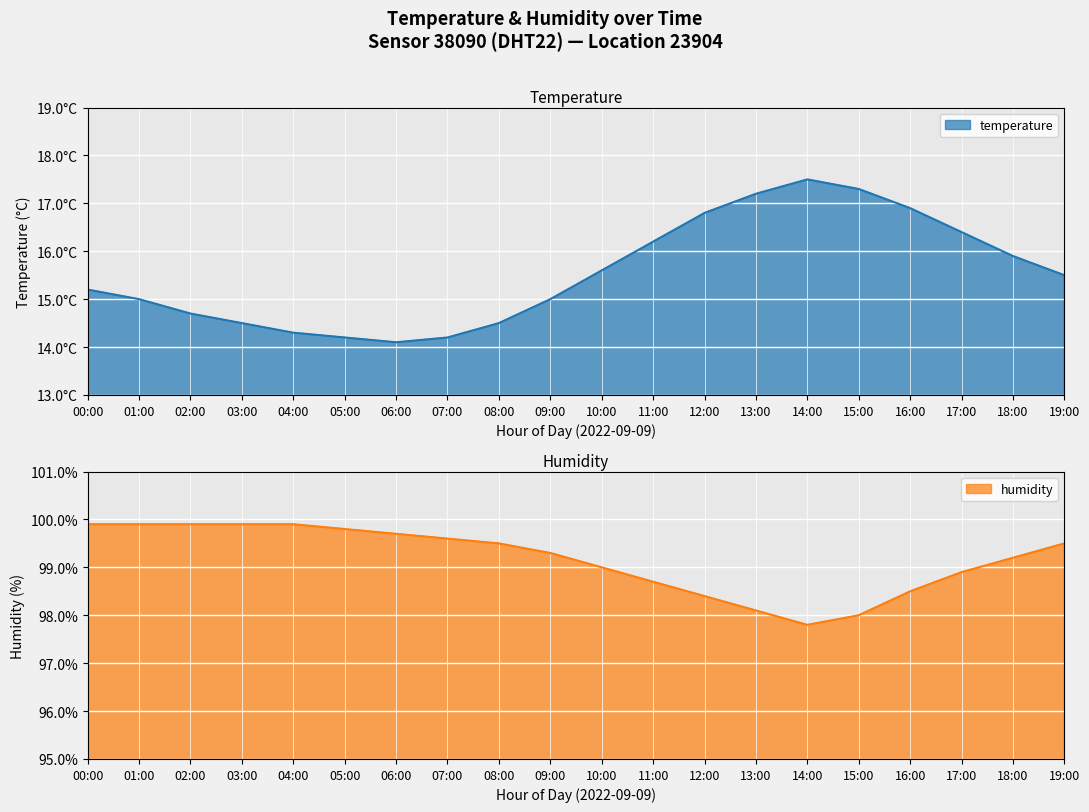

At which category does the chart reach its peak across all series?

00:00